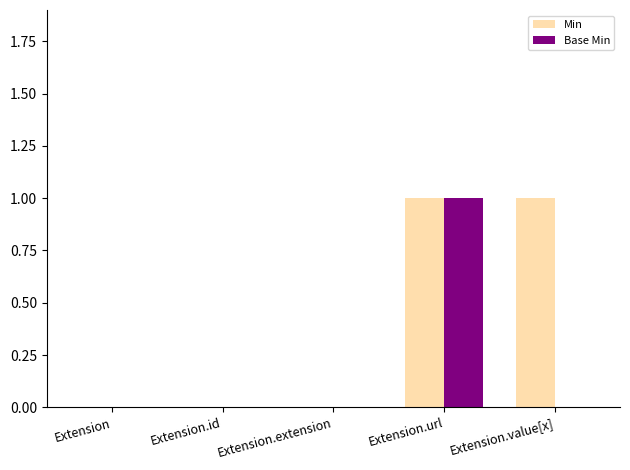

Is it true that Base Min equals 0 at Extension.id?

True